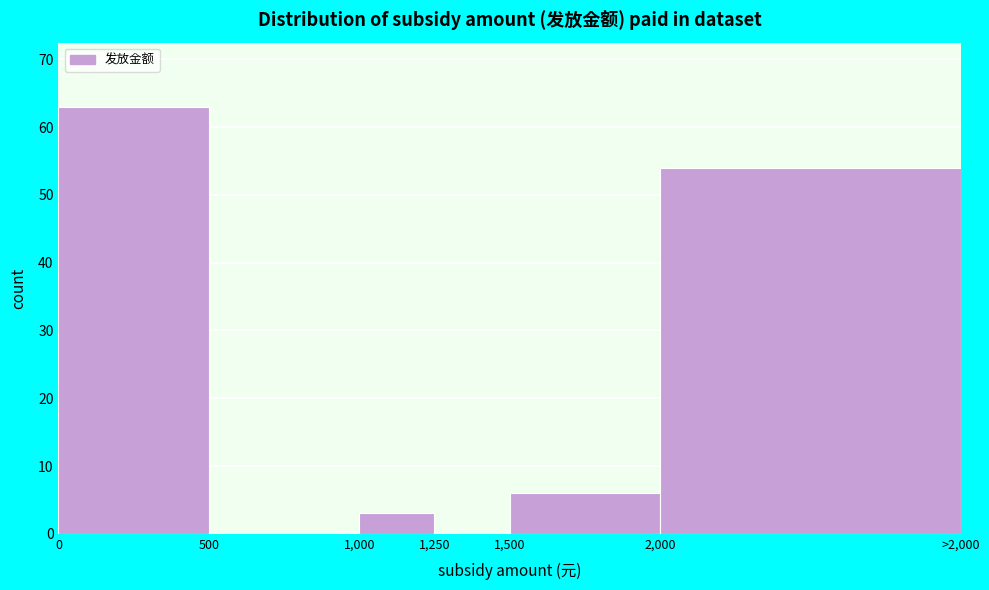

Reading left to right, extract all data points from this chart.

0=63	500=0	1,000=3	1,250=0	1,500=6	2,000=54